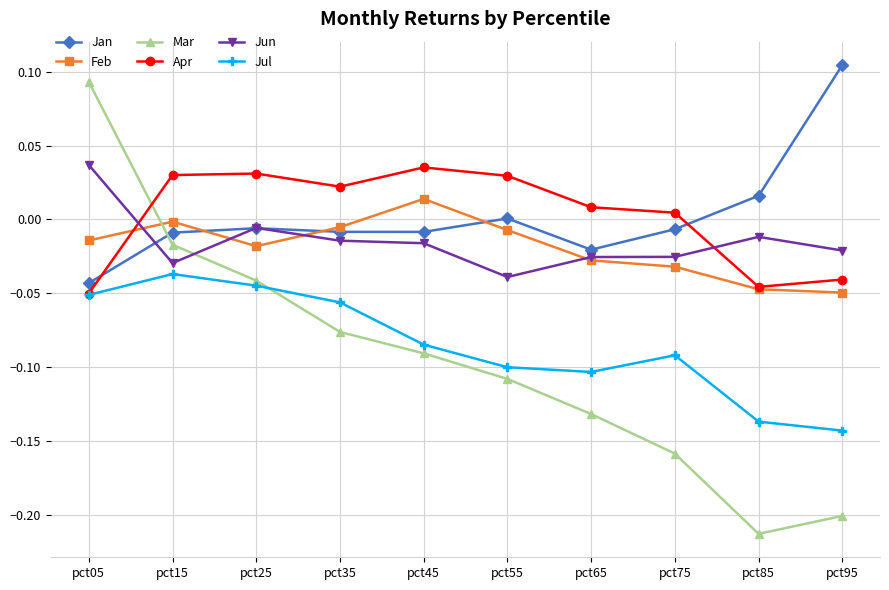

Which series has the largest range (max minus min)?

Mar